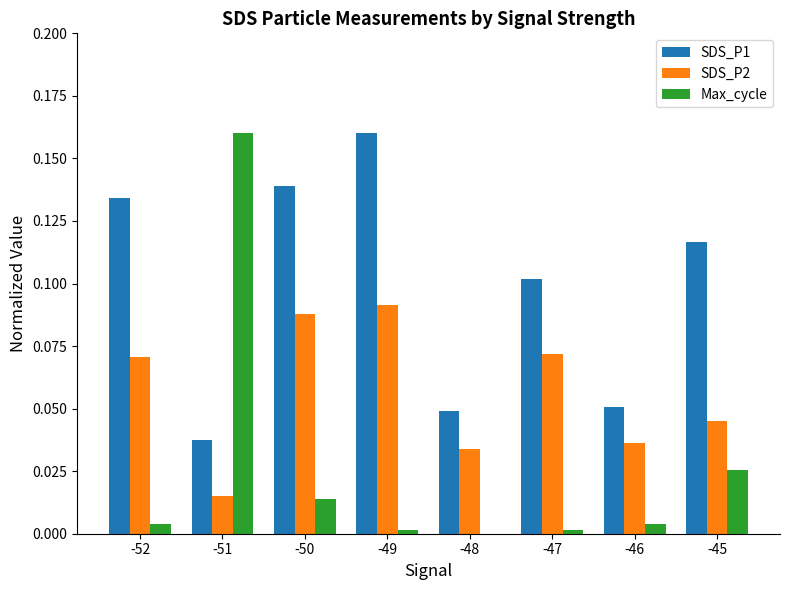

True or false: SDS_P2 has a value of 0.1 at -48.

False